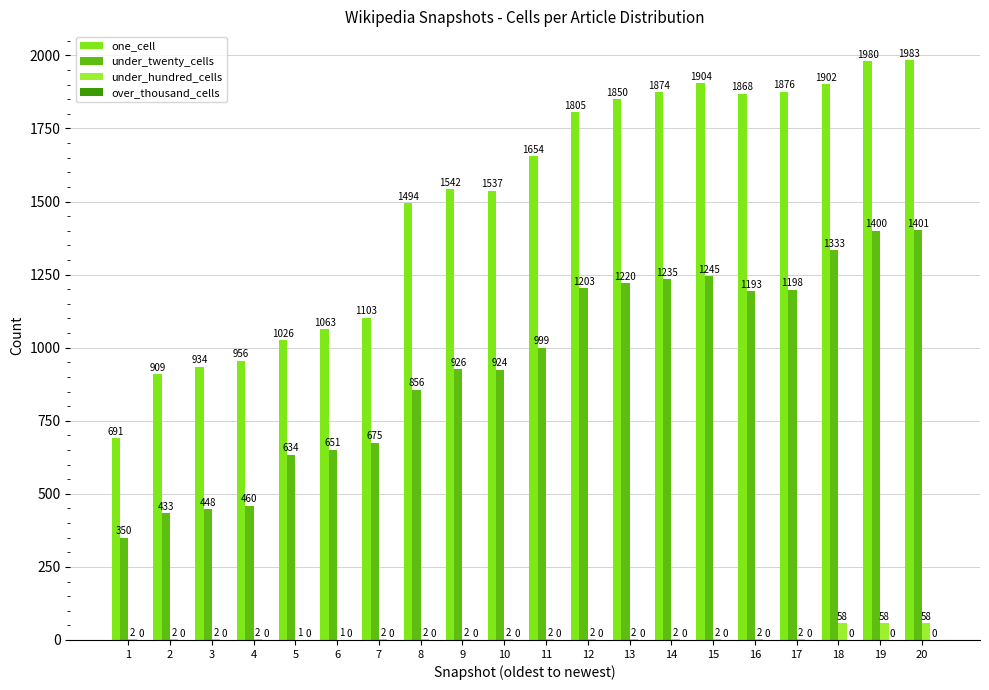

Reading right to left, transcribe all the data shown in this chart.

one_cell: 20=1983	19=1980	18=1902	17=1876	16=1868	15=1904	14=1874	13=1850	12=1805	11=1654	10=1537	9=1542	8=1494	7=1103	6=1063	5=1026	4=956	3=934	2=909	1=691
under_twenty_cells: 20=1401	19=1400	18=1333	17=1198	16=1193	15=1245	14=1235	13=1220	12=1203	11=999	10=924	9=926	8=856	7=675	6=651	5=634	4=460	3=448	2=433	1=350
under_hundred_cells: 20=58	19=58	18=58	17=2	16=2	15=2	14=2	13=2	12=2	11=2	10=2	9=2	8=2	7=2	6=1	5=1	4=2	3=2	2=2	1=2
over_thousand_cells: 20=0	19=0	18=0	17=0	16=0	15=0	14=0	13=0	12=0	11=0	10=0	9=0	8=0	7=0	6=0	5=0	4=0	3=0	2=0	1=0